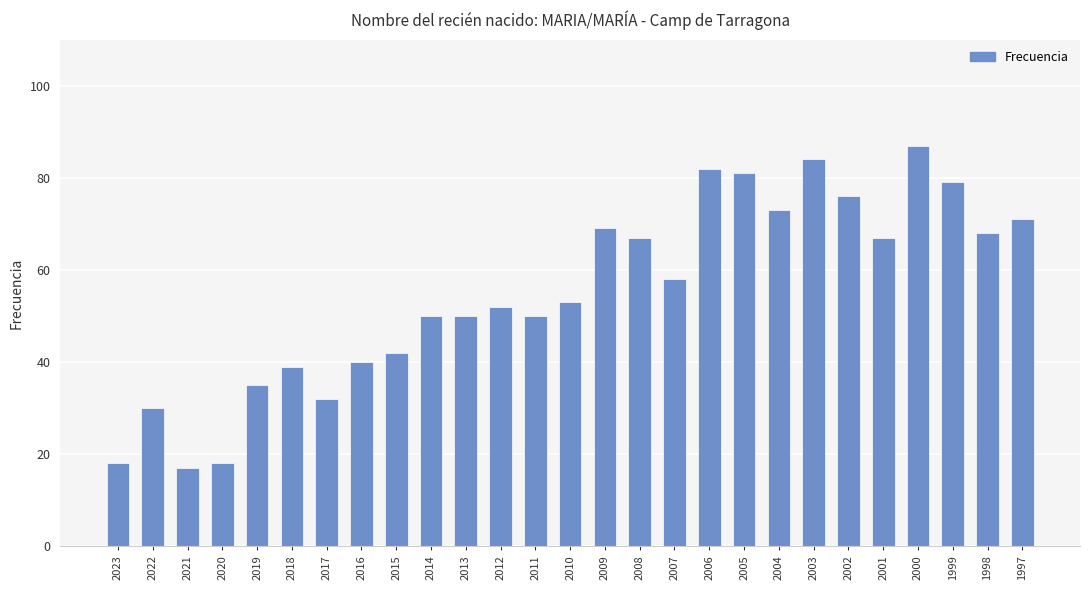

What is the value of the 9th bar from the left?

42